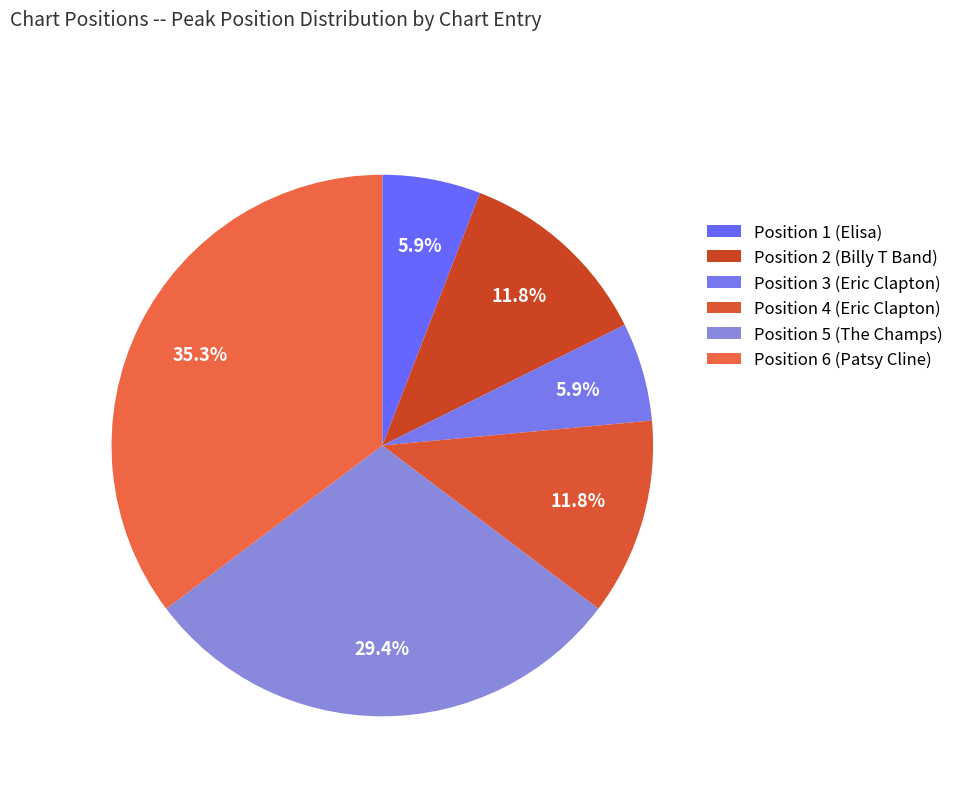

What percentage is the Position 2 (Billy T Band) slice, to the nearest percent?

12%